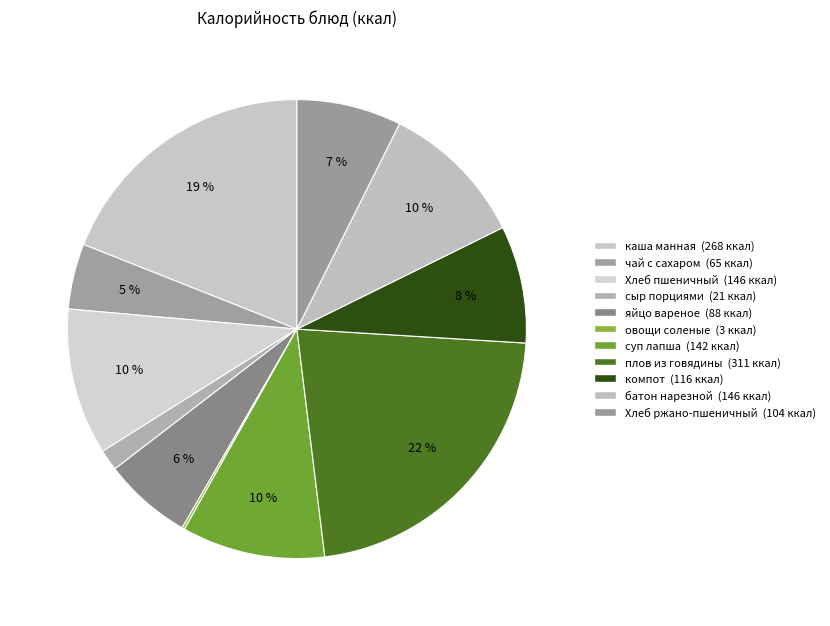

To the nearest percent, what is the average slice percentage?

9%